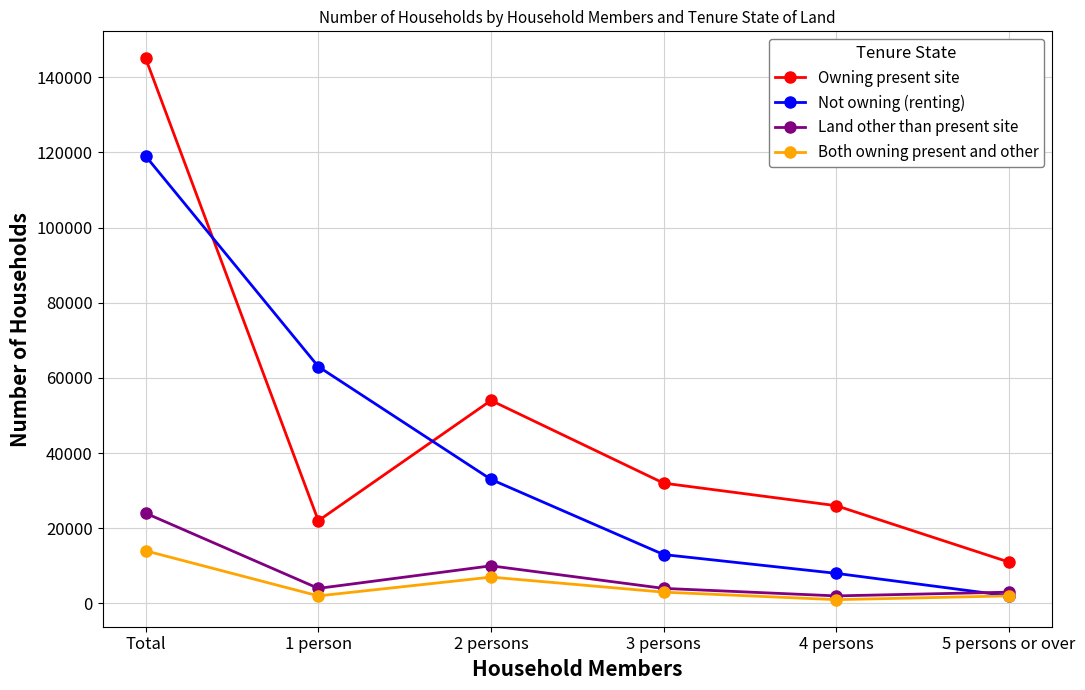

What is the value of the Land other than present site point at the 6th from the left?

3000